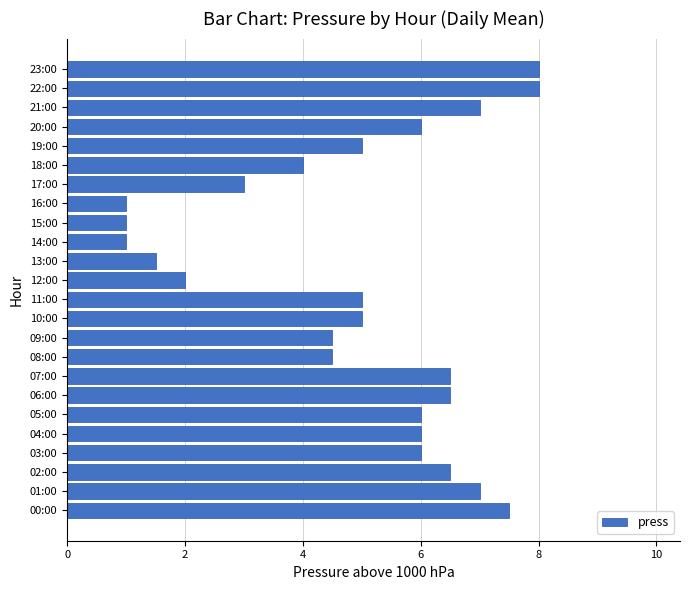

Between 04:00 and 02:00, which is larger?

02:00